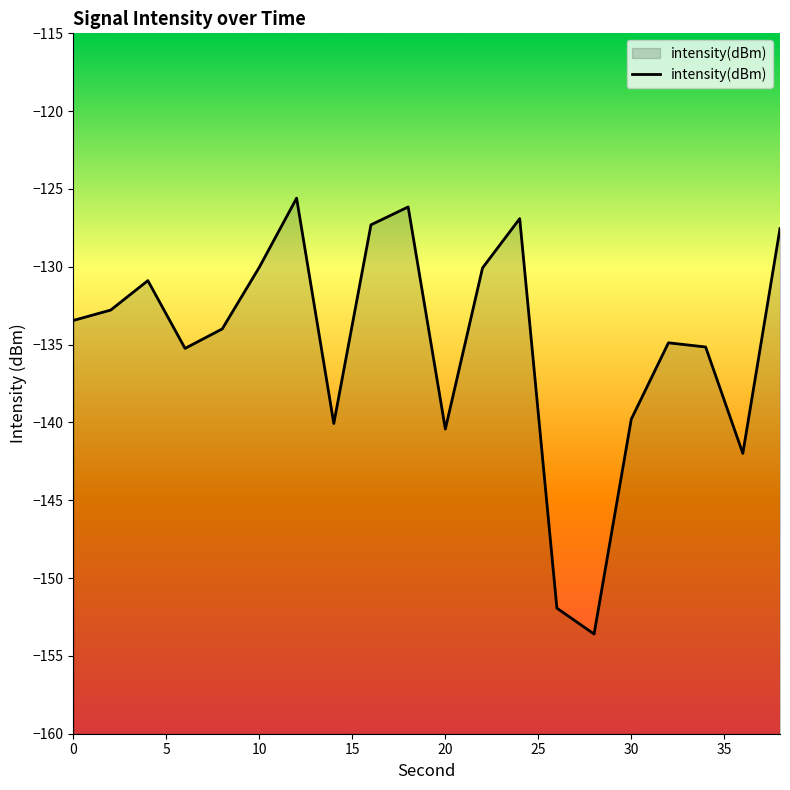

At which label does the data first exceed -133?

2